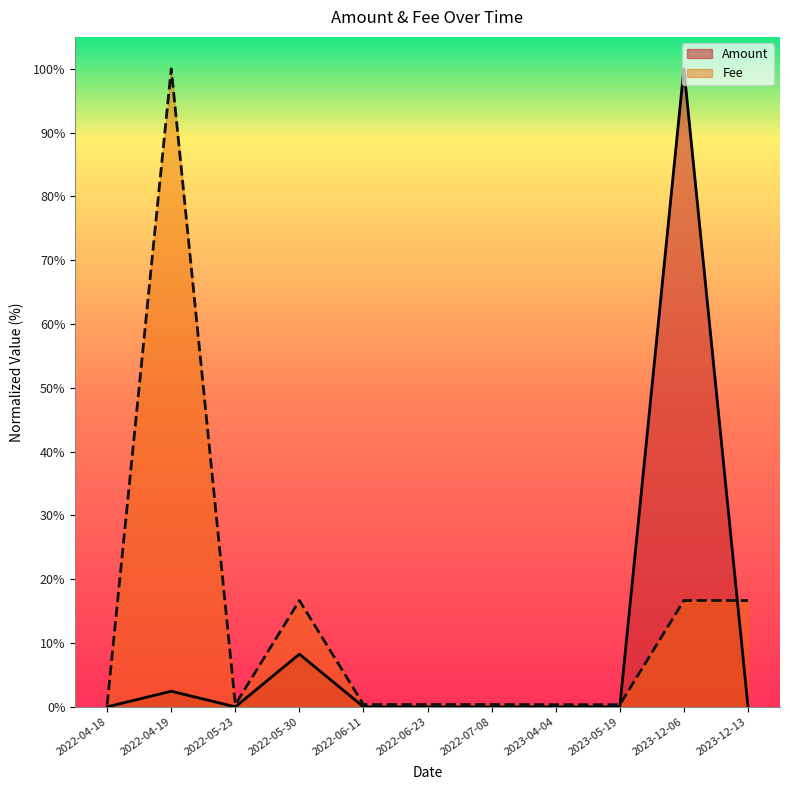

What position from the left is 2022-04-18?

1